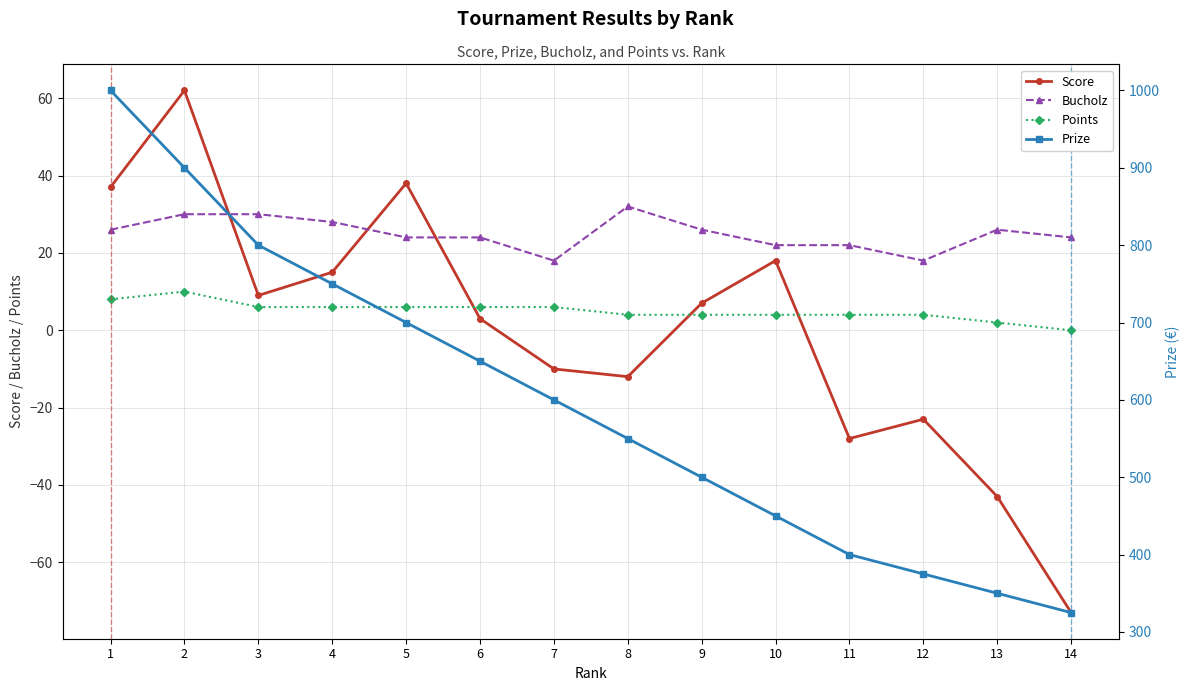

Rank the series at 5 from lowest to highest value.

Points, Bucholz, Score, Prize